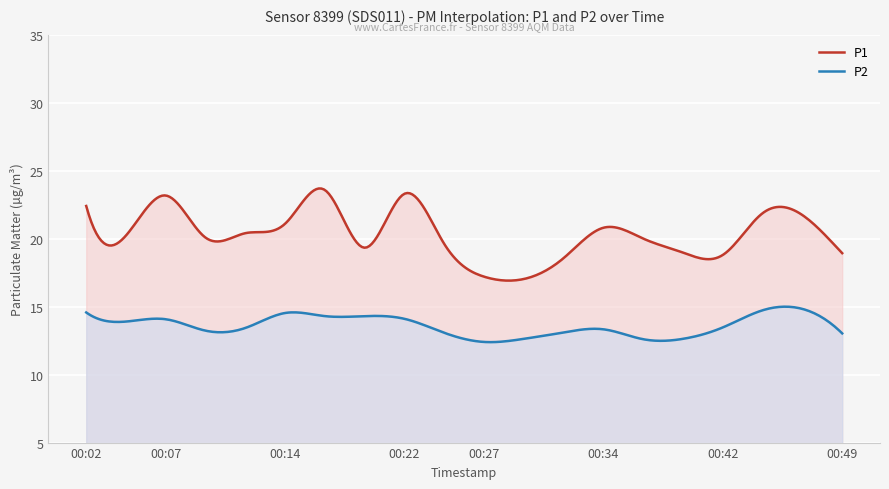

Is it true that P2 equals 6.3 at 00:49?

False